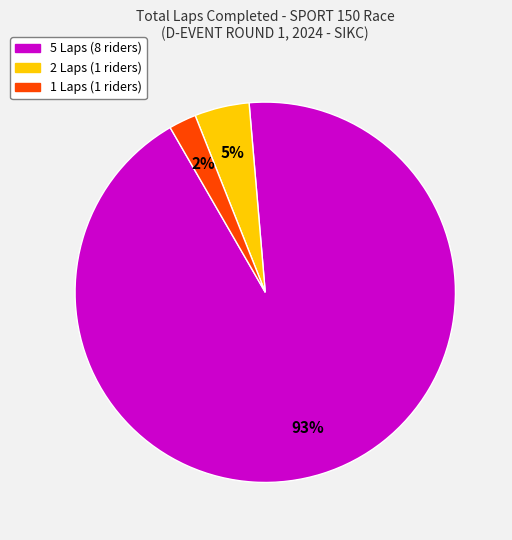

To the nearest percent, what is the difference between the largest and smallest slice percentages?

91%